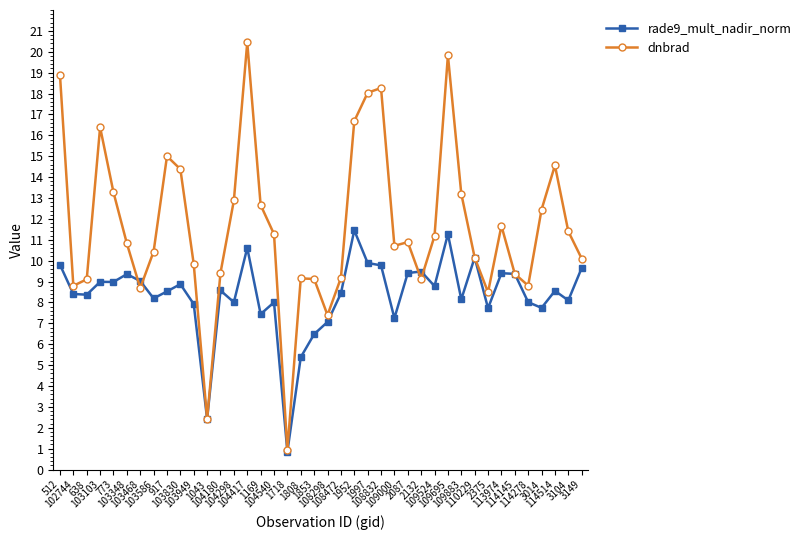

True or false: rade9_mult_nadir_norm has more than 1 points higher than both neighbors.

True